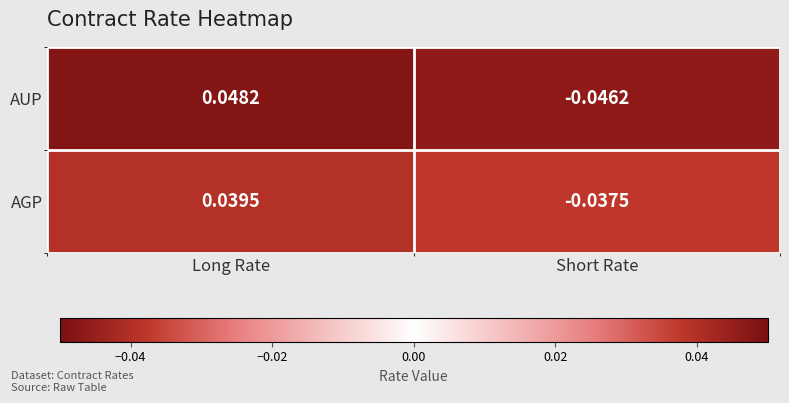

At which category is the sum across all series the highest?

Long Rate